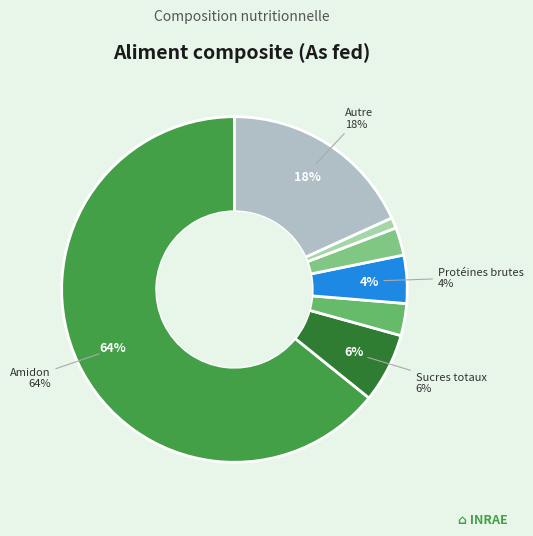

What is the smallest slice in the pie chart?

Matières grasses brutes